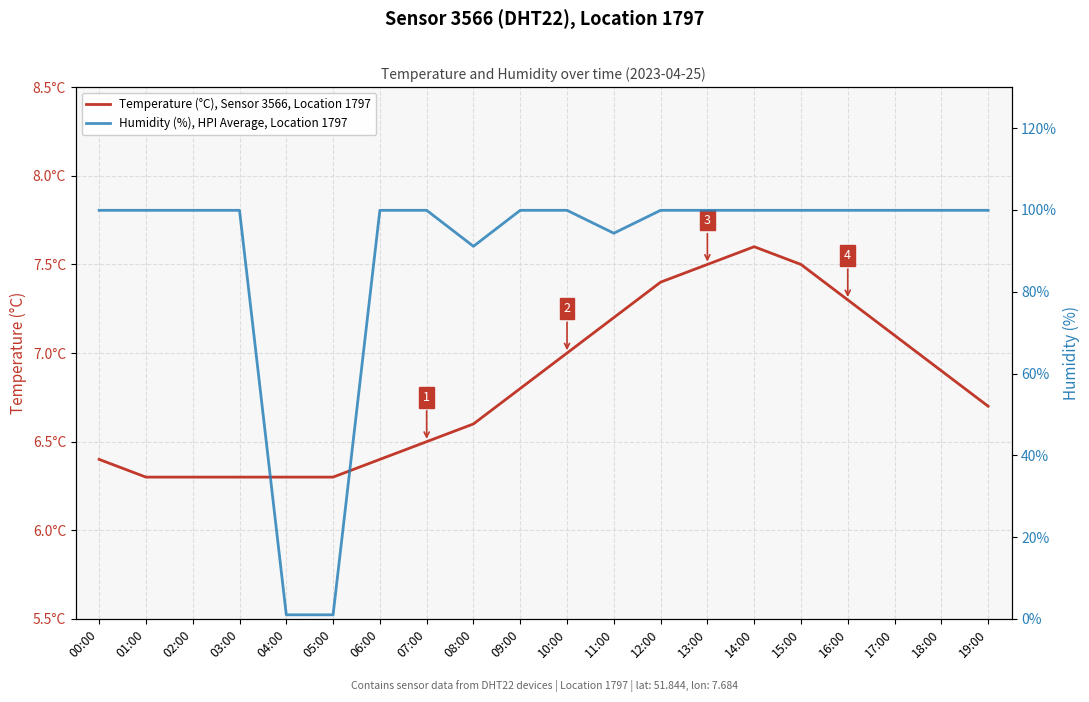

The value of Temperature (°C), Sensor 3566, Location 1797 at 16:00 is 7.3. True or false?

True